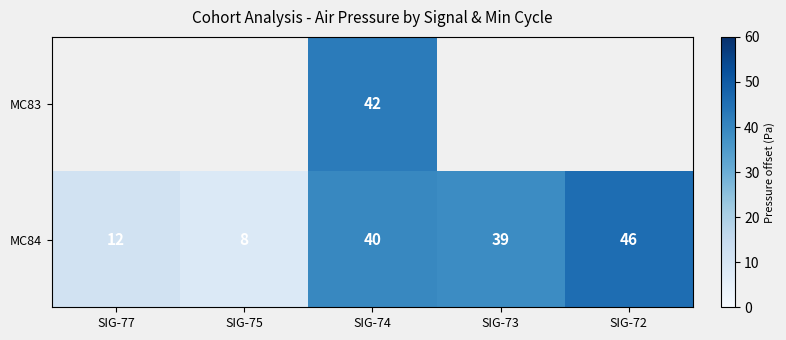

Is the value of MC84 at SIG-72 greater than the value of MC83 at SIG-74?

Yes